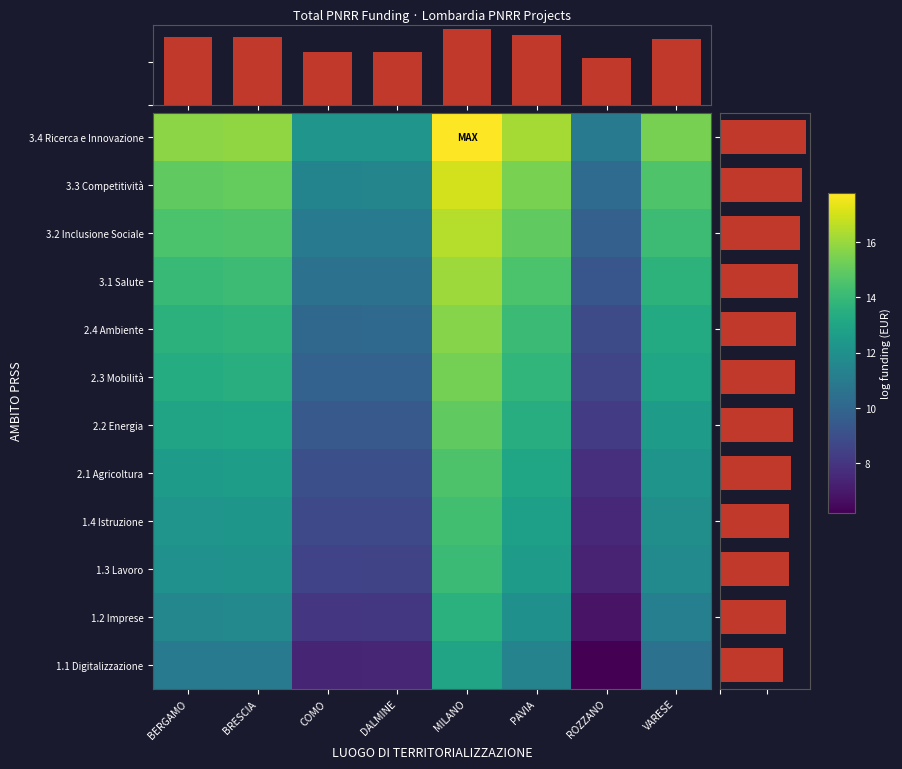

Which category has the highest value across all series?

MILANO